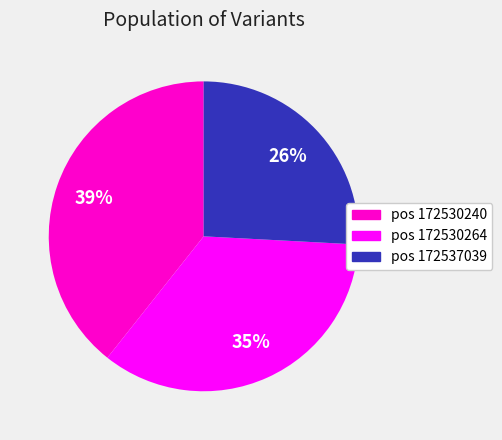

To the nearest percent, what is the difference between the pos 172537039 and pos 172530240 slice percentages?

13%